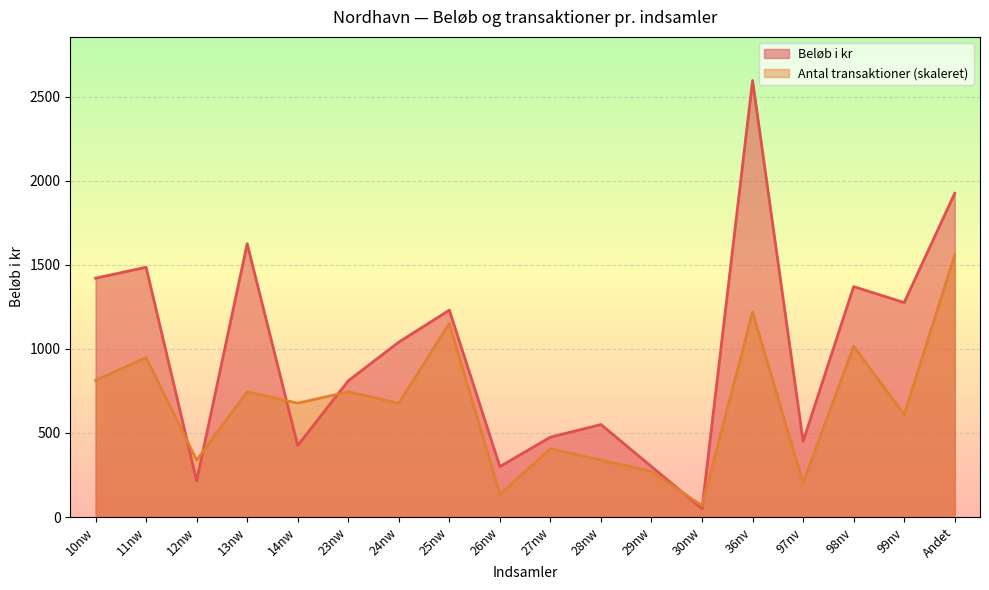

How many interior local valleys does the Antal transaktioner series have?

7